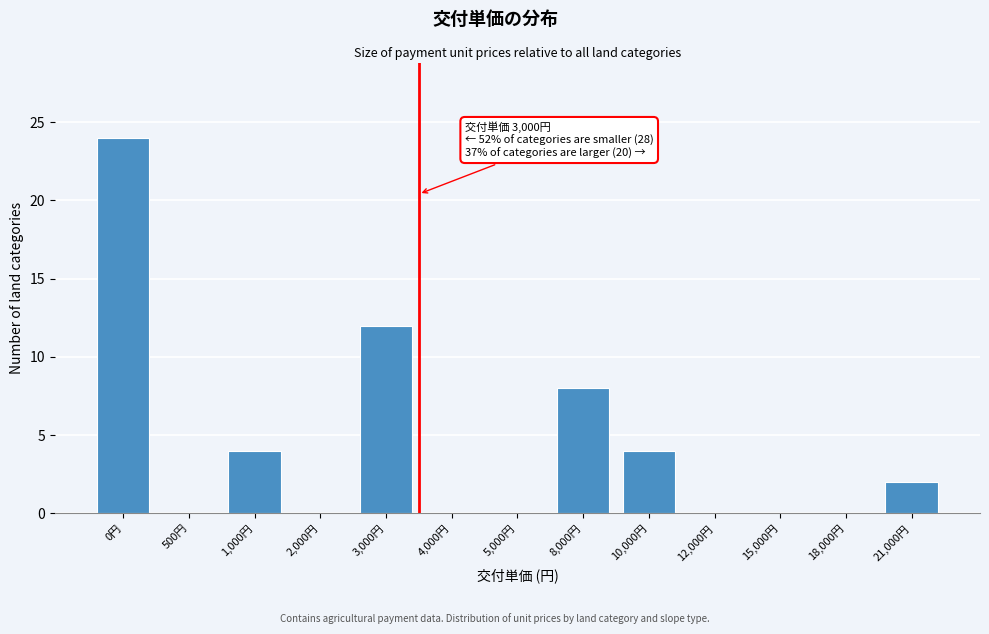

Reading right to left, transcribe all the data shown in this chart.

21,000円=2	18,000円=0	15,000円=0	12,000円=0	10,000円=4	8,000円=8	5,000円=0	4,000円=0	3,000円=12	2,000円=0	1,000円=4	500円=0	0円=24